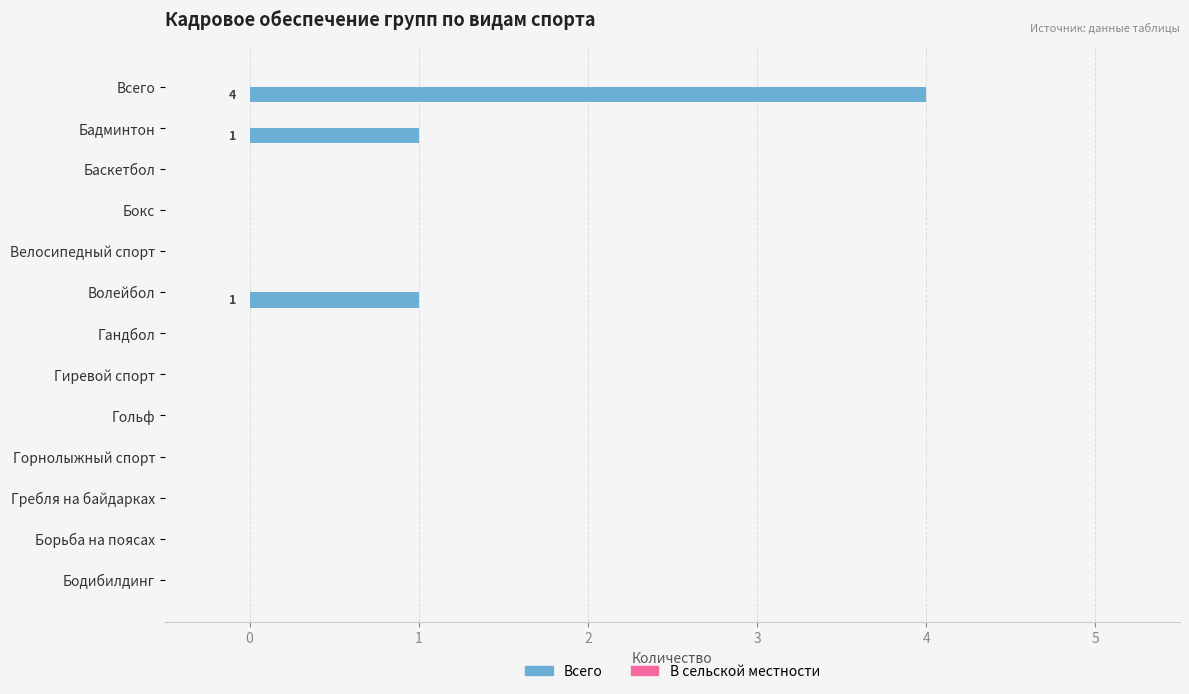

What is the greatest value displayed?

4